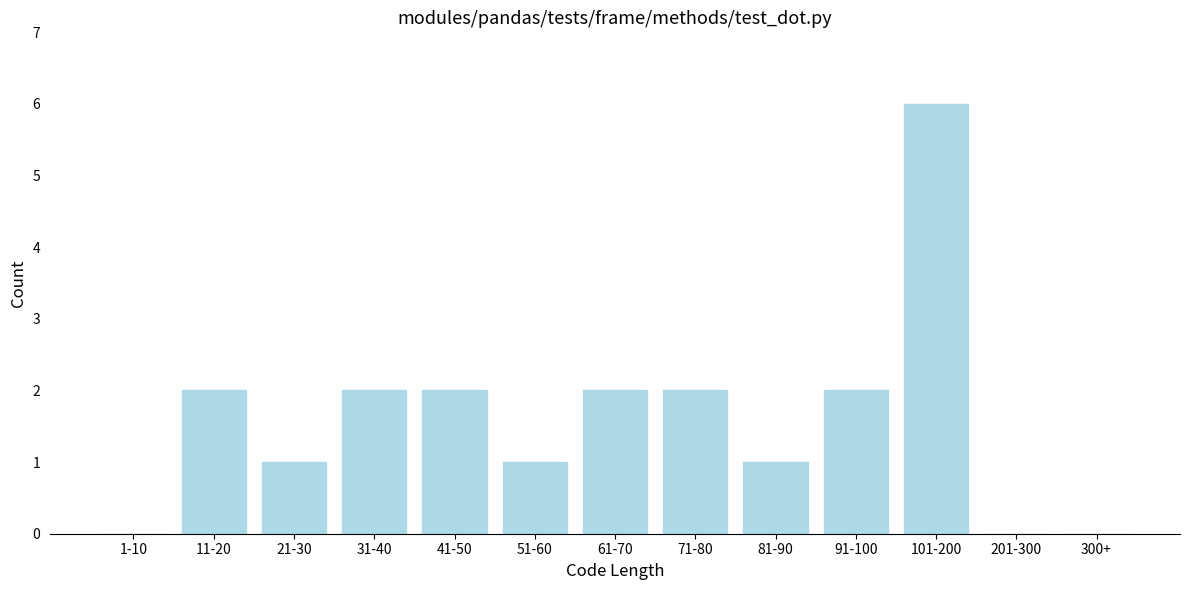

Reading left to right, extract all data points from this chart.

1-10=0	11-20=2	21-30=1	31-40=2	41-50=2	51-60=1	61-70=2	71-80=2	81-90=1	91-100=2	101-200=6	201-300=0	300+=0